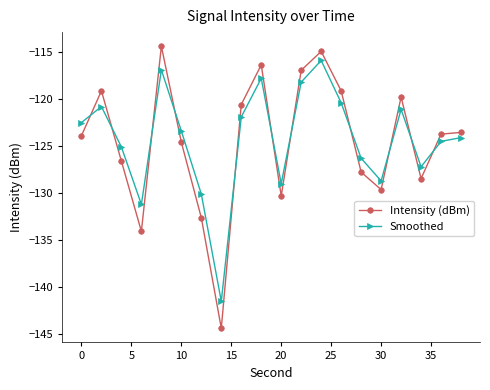

What is the value of the Intensity (dBm) point at the 20th from the left?

-123.5